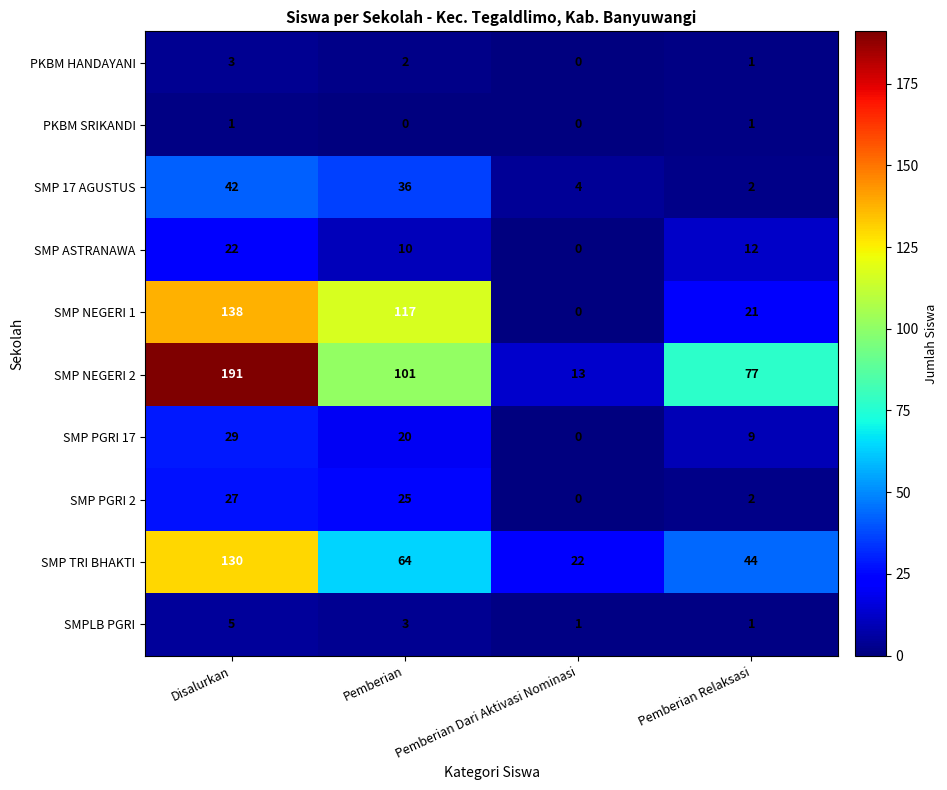

Between Disalurkan and Pemberian Dari Aktivasi Nominasi, which series saw the biggest shift?

SMP NEGERI 2